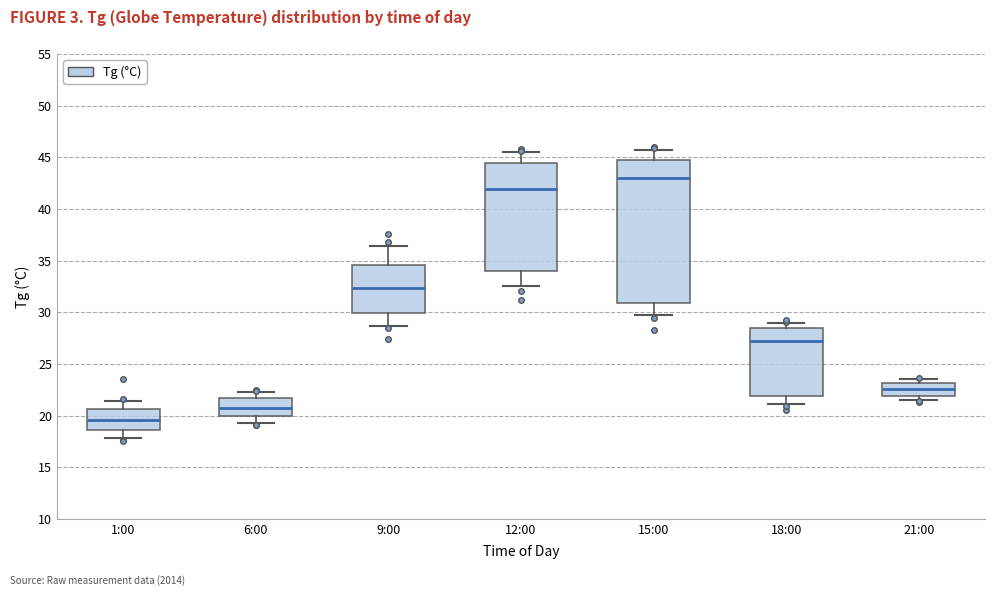

Reading left to right, read every box against the y-axis: the position of its median line, the range the box covers, and the ends of its whiskers. The values are not printed on the chart, so give them approximately, as read against the axis.

1:00: median 19.5, box 18.5 to 20.5, whiskers 18.0 to 21.5
6:00: median 21.0, box 20.0 to 21.5, whiskers 19.5 to 22.5
9:00: median 32.5, box 30.0 to 34.5, whiskers 28.5 to 36.5
12:00: median 42.0, box 34.0 to 44.5, whiskers 32.5 to 45.5
15:00: median 43.0, box 31.0 to 45.0, whiskers 29.5 to 45.5
18:00: median 27.0, box 22.0 to 28.5, whiskers 21.0 to 29.0
21:00: median 22.5, box 22.0 to 23.0, whiskers 21.5 to 23.5